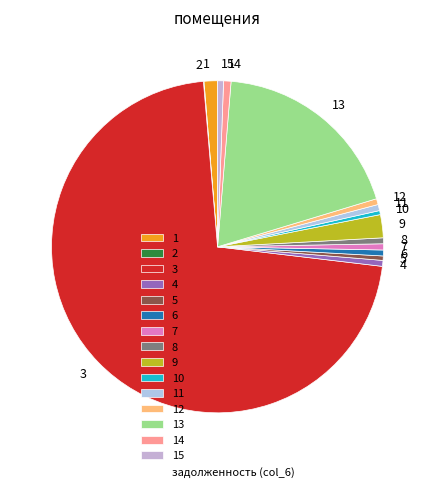

Which has a higher value, 9 or 7?

9